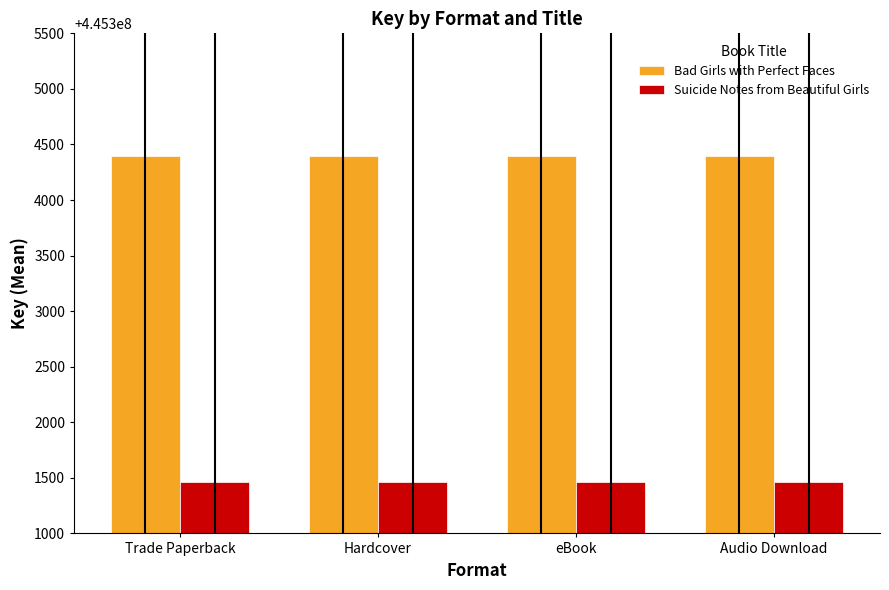

Is the value of Bad Girls with Perfect Faces at eBook greater than the value of Suicide Notes from Beautiful Girls at Hardcover?

Yes